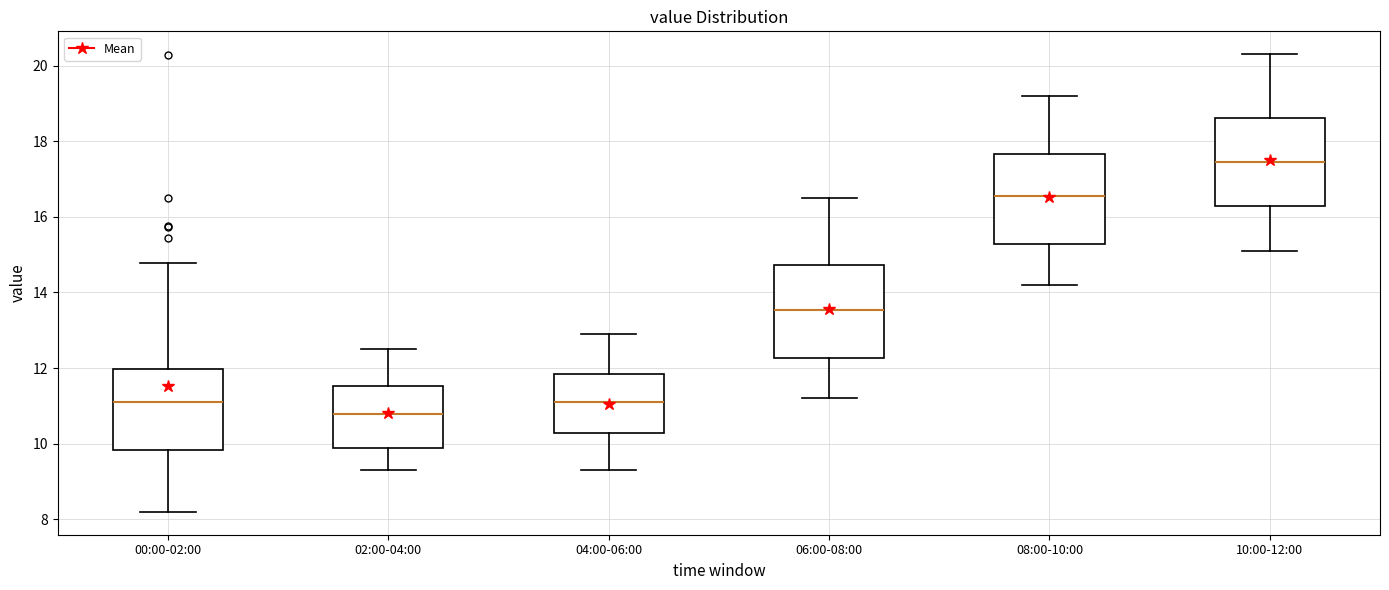

Reading left to right, read every box against the y-axis: the position of its median line, the range the box covers, and the ends of its whiskers. The values are not printed on the chart, so give them approximately, as read against the axis.

00:00-02:00: median 11.2, box 9.8 to 12.0, whiskers 8.2 to 14.8
02:00-04:00: median 10.8, box 9.8 to 11.6, whiskers 9.4 to 12.6
04:00-06:00: median 11.2, box 10.2 to 11.8, whiskers 9.4 to 13.0
06:00-08:00: median 13.6, box 12.2 to 14.8, whiskers 11.2 to 16.6
08:00-10:00: median 16.6, box 15.2 to 17.6, whiskers 14.2 to 19.2
10:00-12:00: median 17.4, box 16.2 to 18.6, whiskers 15.2 to 20.4